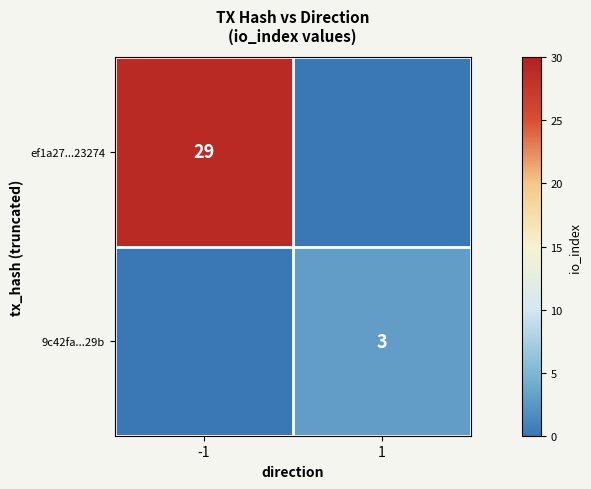

True or false: ef1a27...23274 has a value of 39 at -1.

False